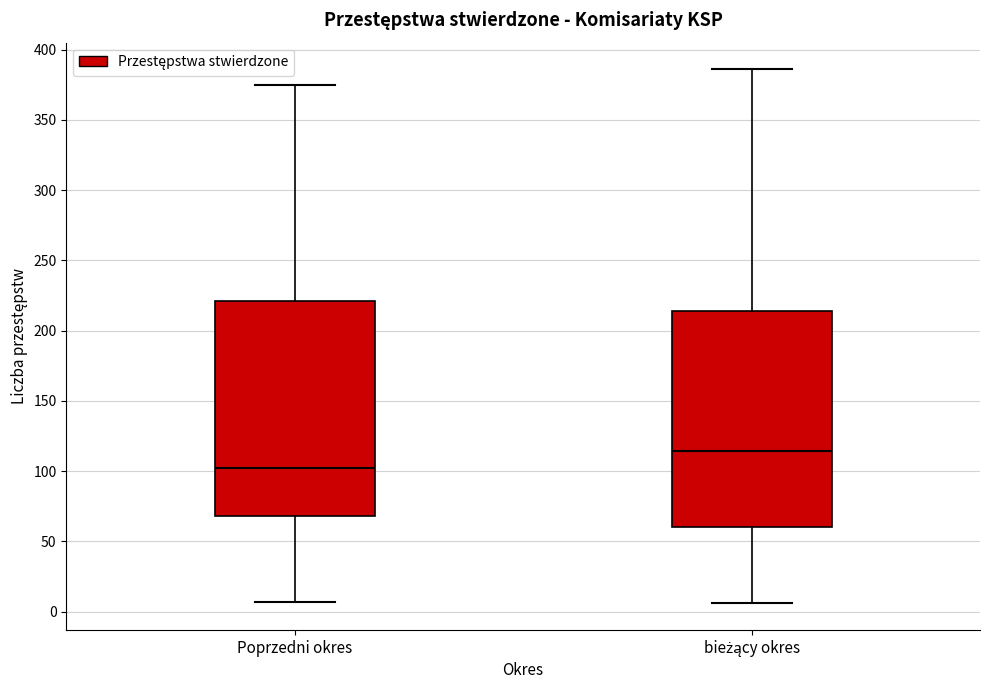

Reading left to right, transcribe this box plot: for each box, give where its median line is, the range the box spans, and where its two whiskers end, as read against the y-axis. The values are not printed on the chart, so give them approximately, as read against the axis.

Poprzedni okres: median 100, box 70 to 220, whiskers 5 to 375
bieżący okres: median 115, box 60 to 215, whiskers 5 to 385